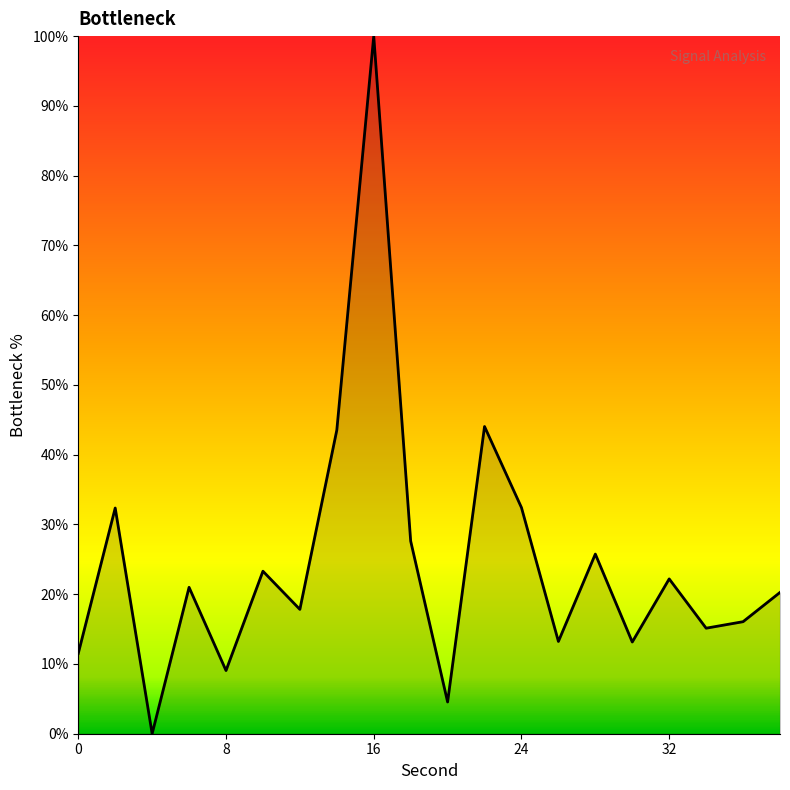

How many categories are shown in the chart?

20